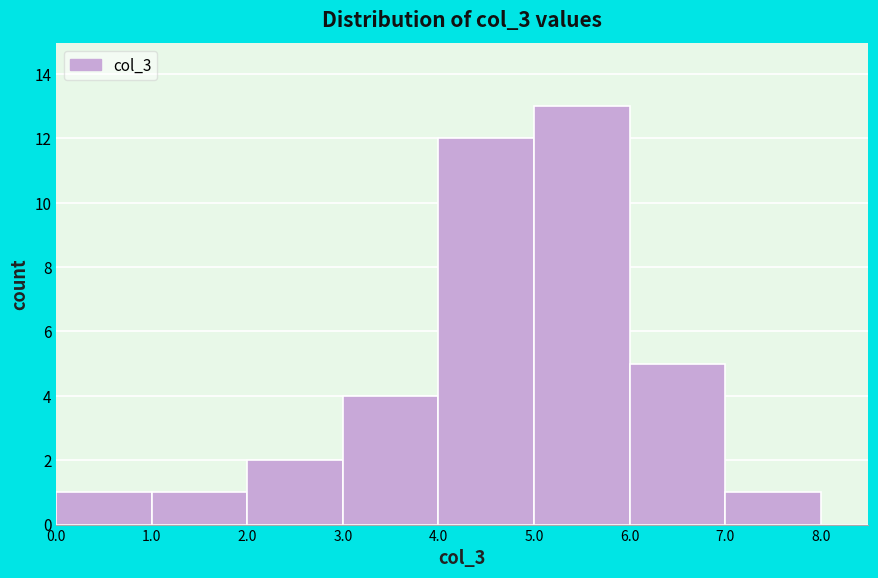

What is the height of the bar covering 0.0 to 1.0 on the x-axis? The values are not printed on the chart, so give them approximately, as read against the axis.

1